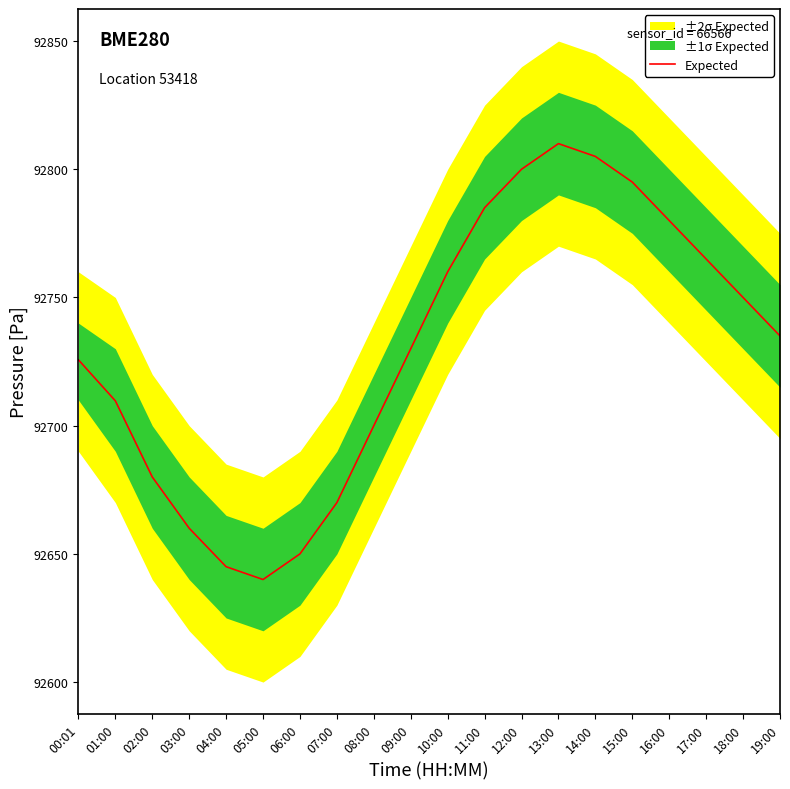

Reading left to right, extract all data points from this chart.

92725.7	92709.7	92680.0	92660.0	92645.0	92640.0	92650.0	92670.0	92700.0	92730.0	92760.0	92785.0	92800.0	92810.0	92805.0	92795.0	92780.0	92765.0	92750.0	92735.0